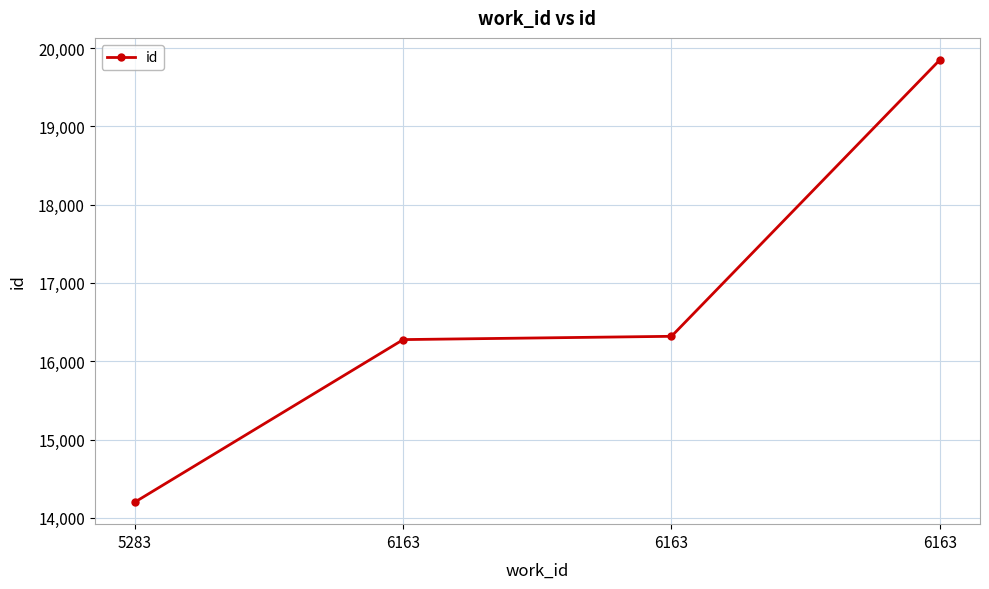

Rank the categories by value from highest to lowest.

6163, 6163, 6163, 5283